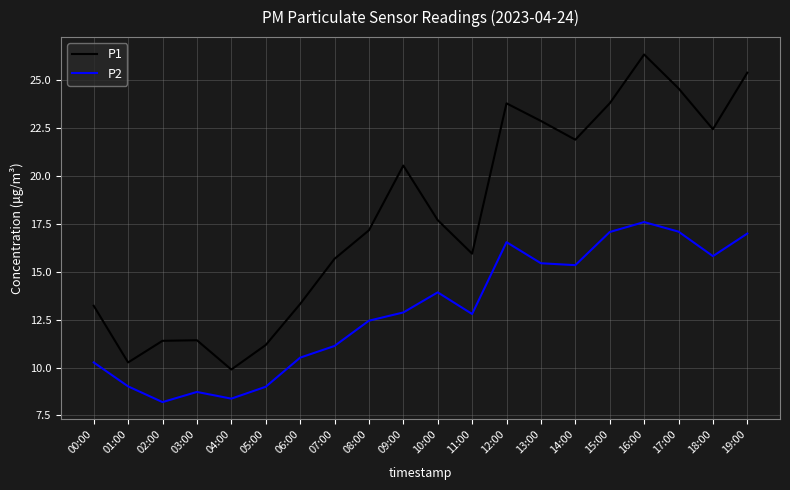

At which label is P1 closest to 18?

10:00